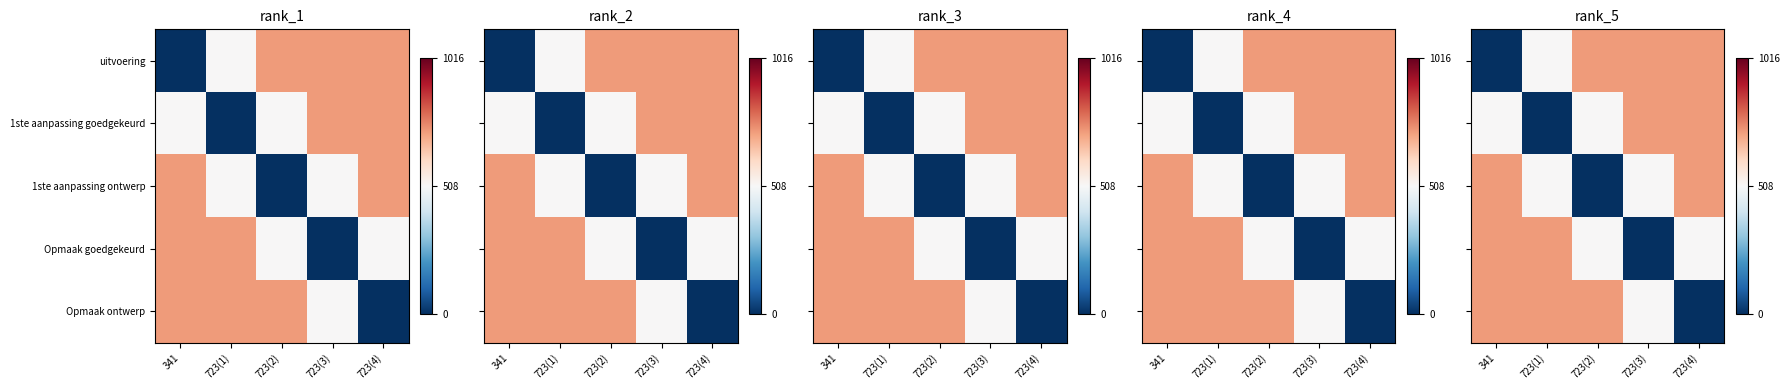

Which category has the lowest value in the 1ste aanpassing goedgekeurd series?

723(1)